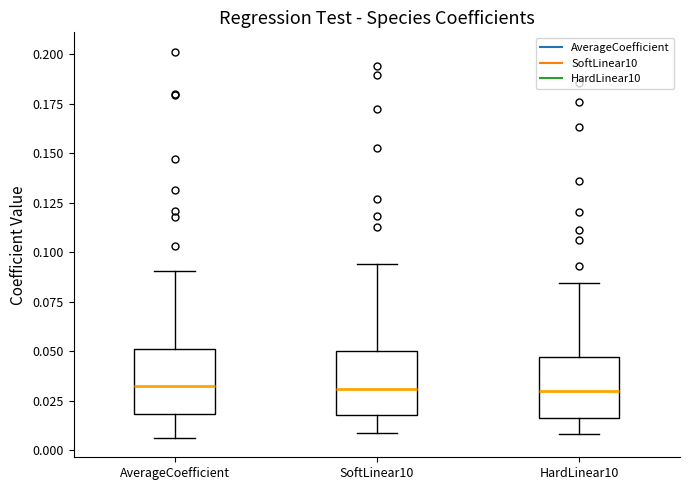

Where does the median line of the box for SoftLinear10 sit on the y-axis? The values are not printed on the chart, so give them approximately, as read against the axis.

0.030